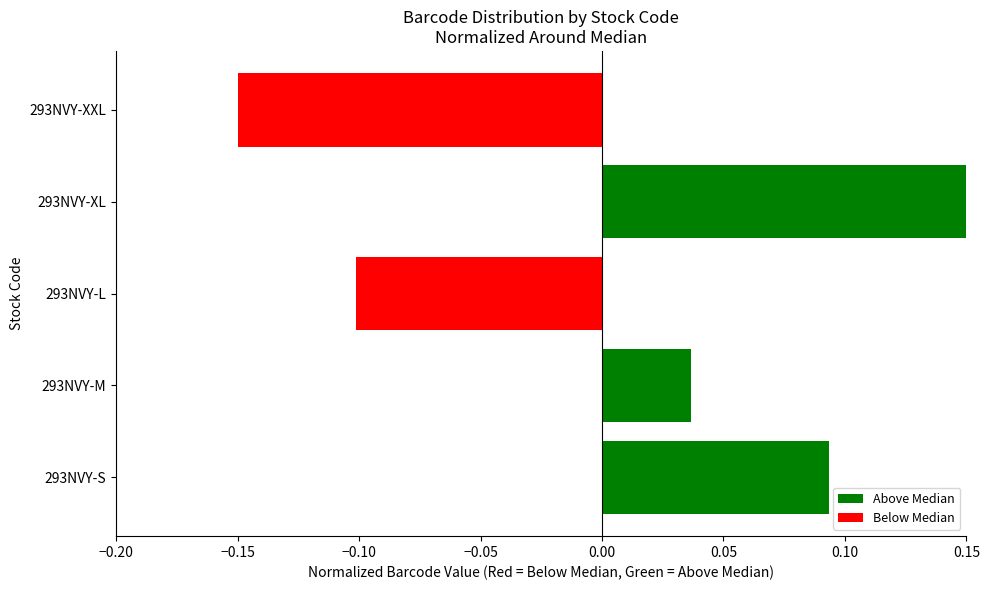

What is the difference between the values at 293NVY-XL and 293NVY-XXL?

0.3